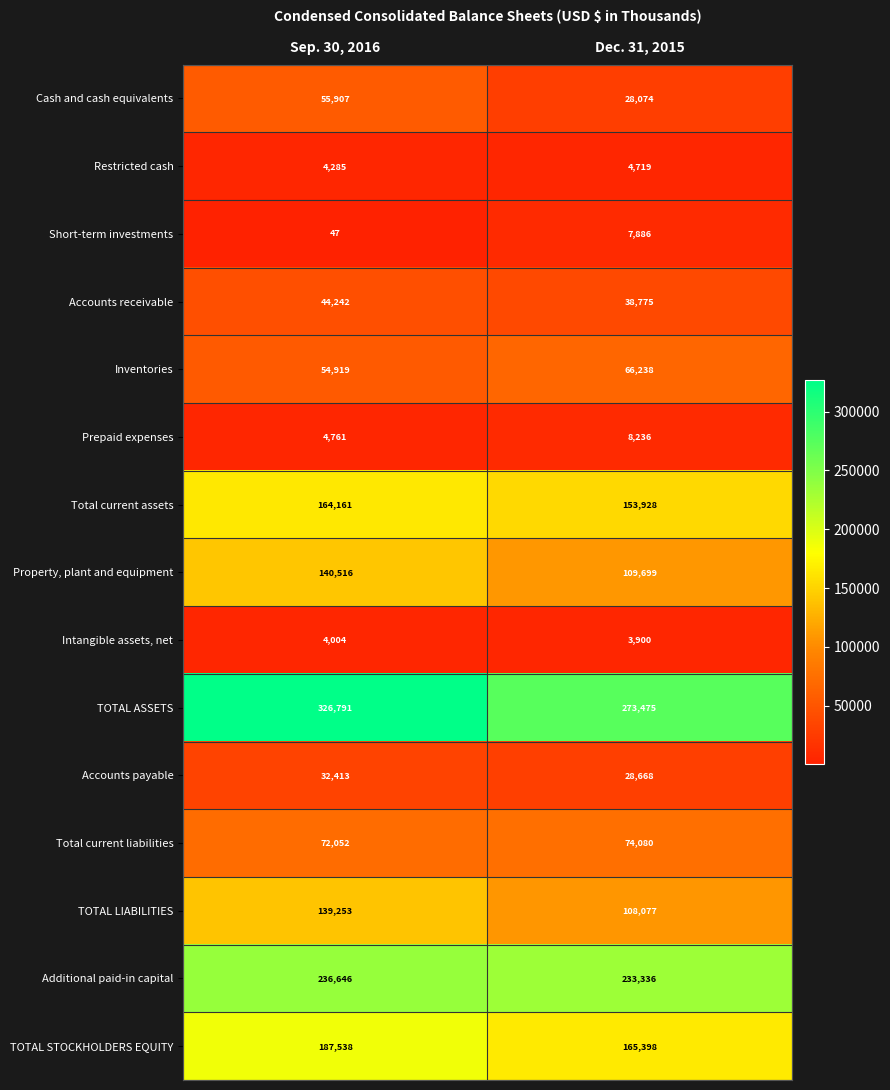

What is the sum of all Short-term investments values?

7933